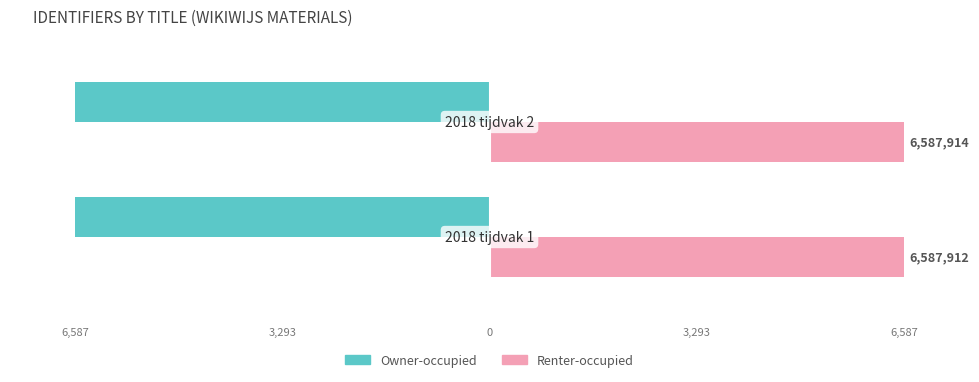

List the series in order of their peak value, lowest first.

Owner-occupied, Renter-occupied